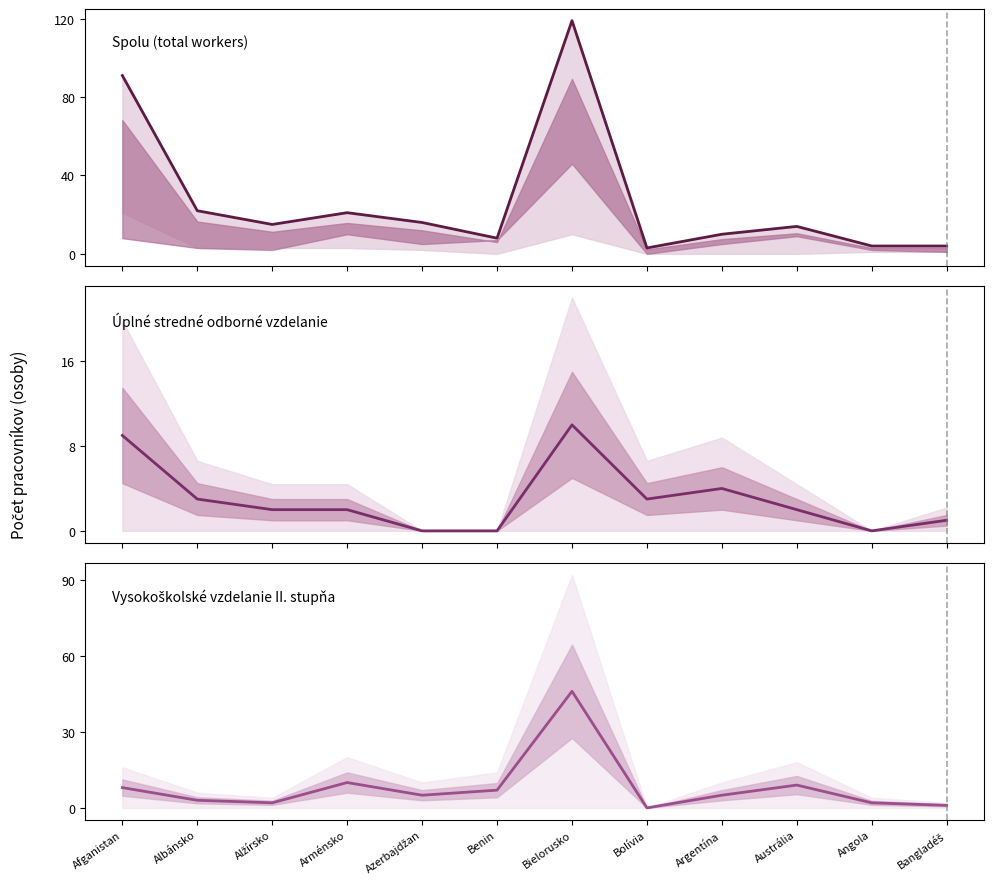

Which series ends up on top after the final intersection of Úplné stredné odborné vzdelanie and Vysokoškolské vzdelanie II. stupňa?

Vysokoškolské vzdelanie II. stupňa